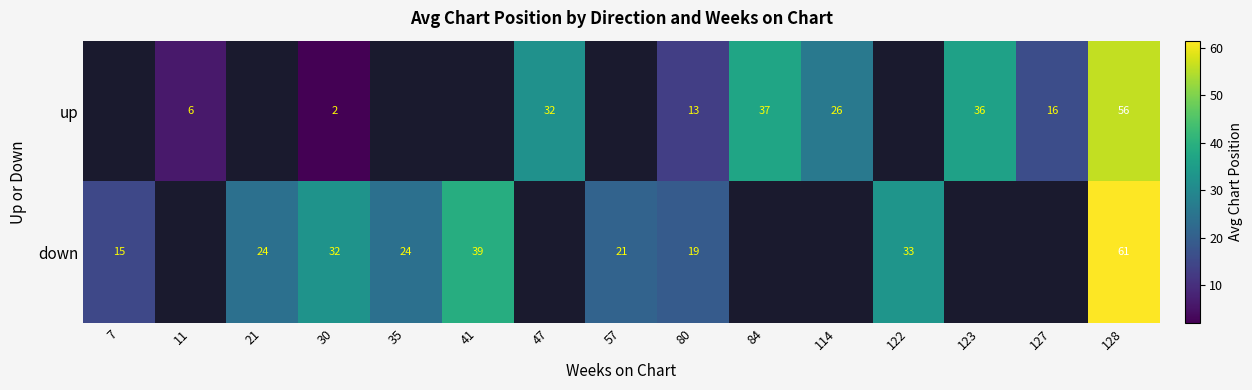

Rank the series at 80 from highest to lowest value.

down, up